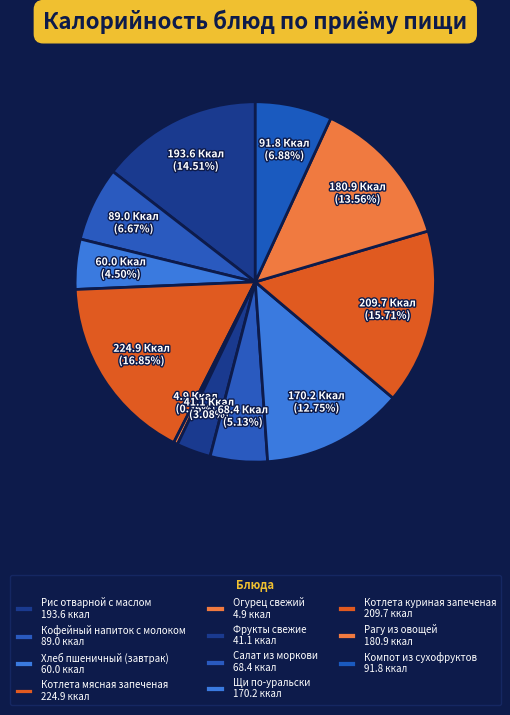

How many slices are in this pie chart?

11